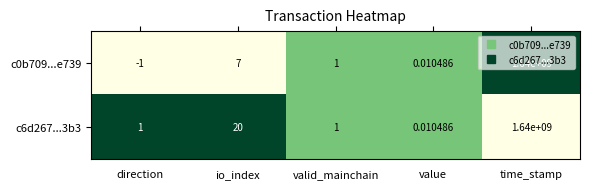

Rank the categories by c0b709...e739 value from highest to lowest.

time_stamp, io_index, valid_mainchain, value, direction